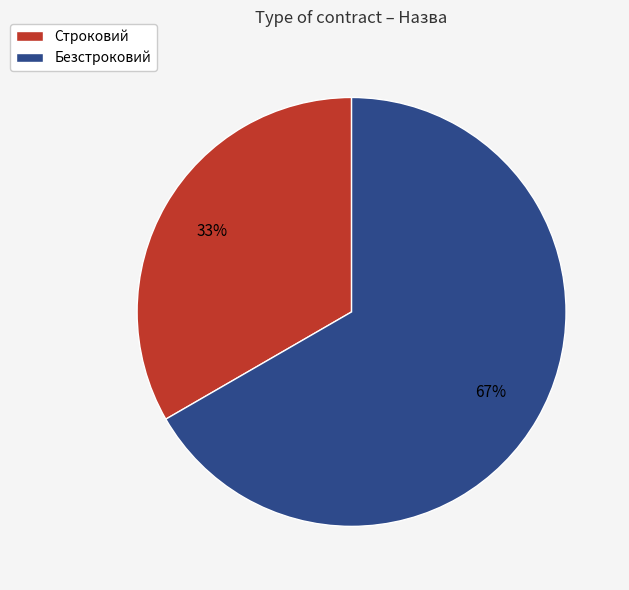

To the nearest percent, what percentage of the pie is Строковий?

33%